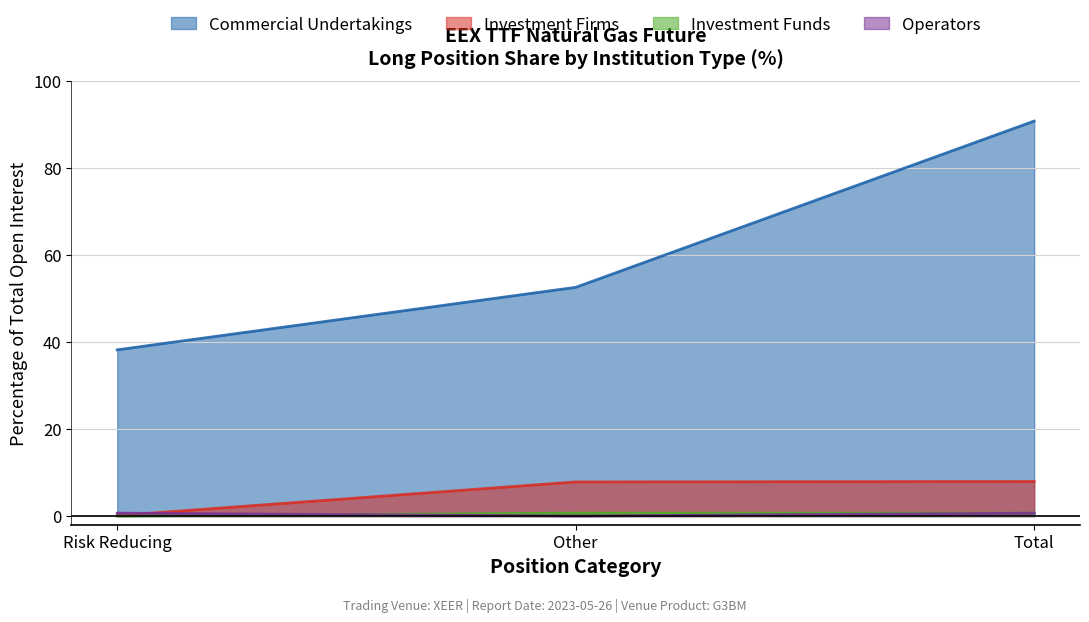

List the labels in order of Commercial Undertakings value, smallest first.

Risk Reducing, Other, Total